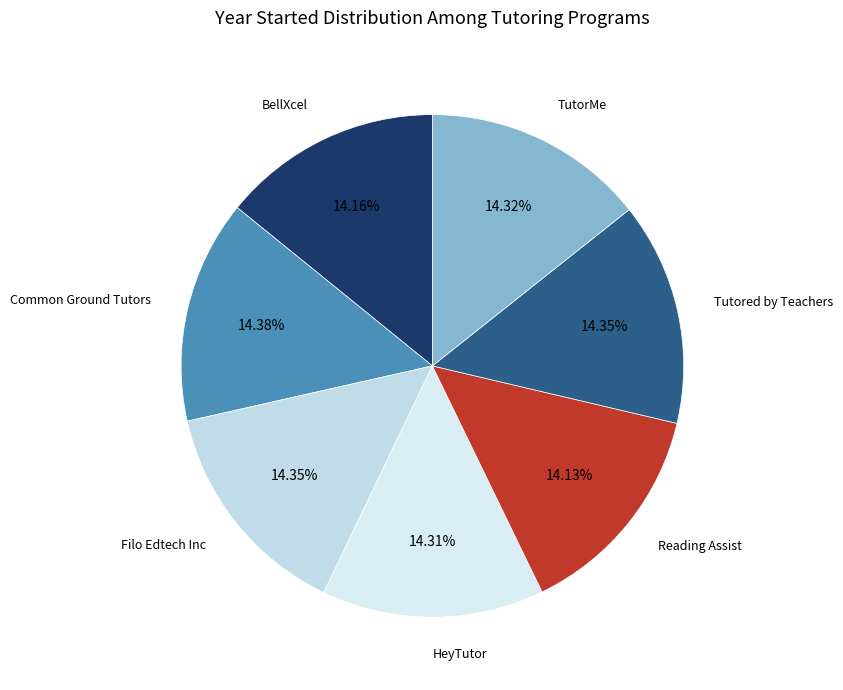

Combined, do Common Ground Tutors and Reading Assist account for over 50%?

No